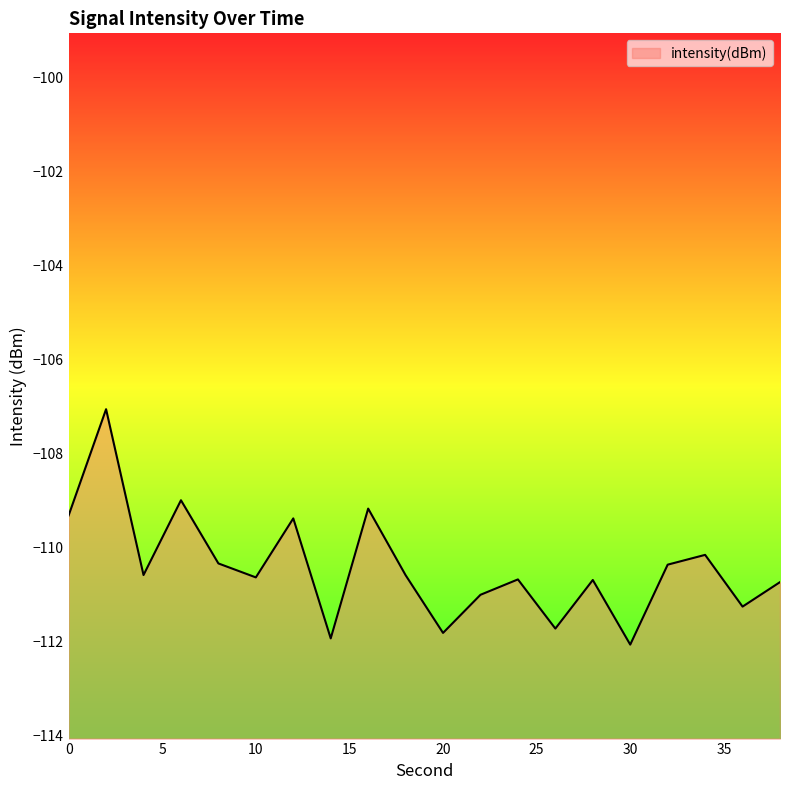

What is the sum of all values?

-2208.6